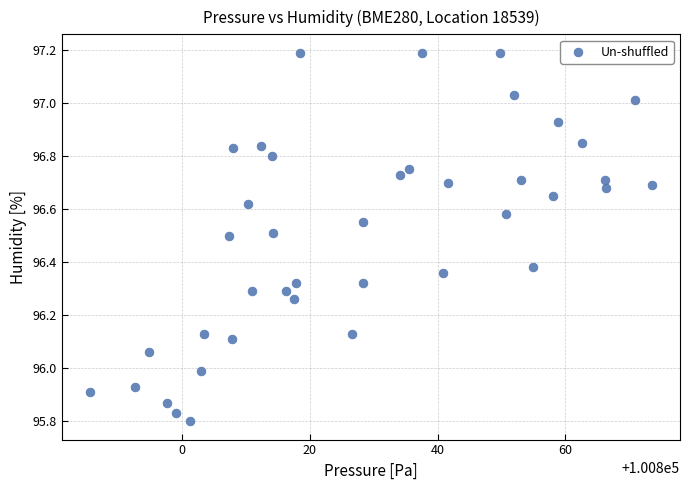

What is the range of Y values (max minus min)?

1.4